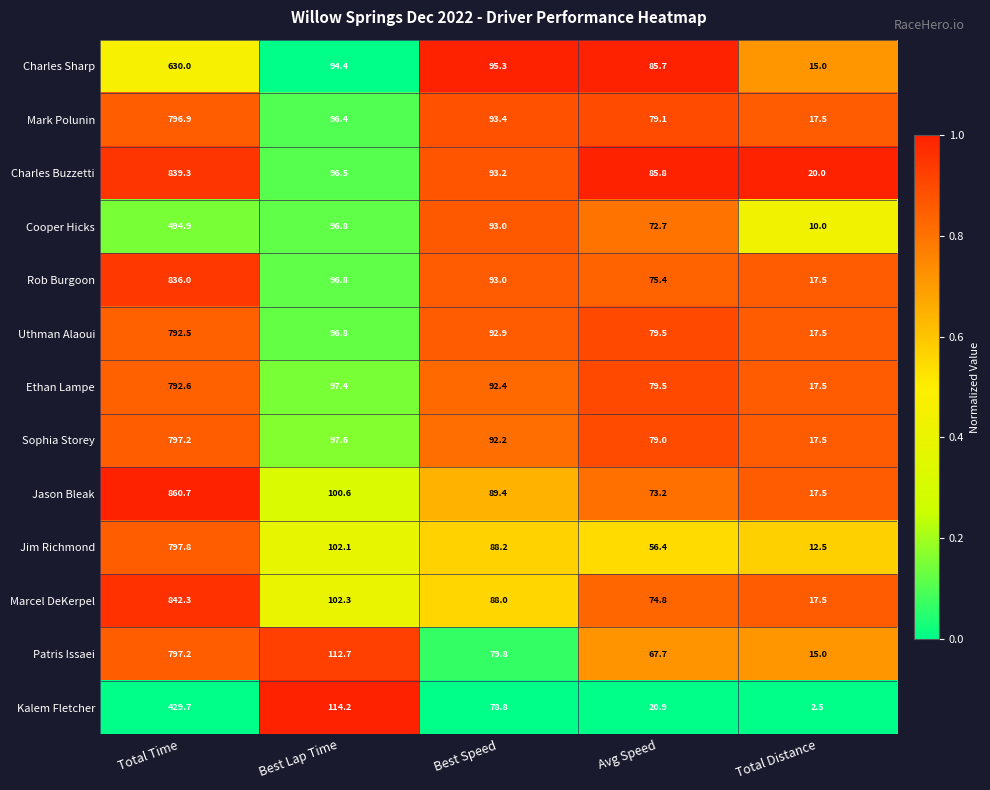

Where is Cooper Hicks nearest to the value 252?

Best Lap Time